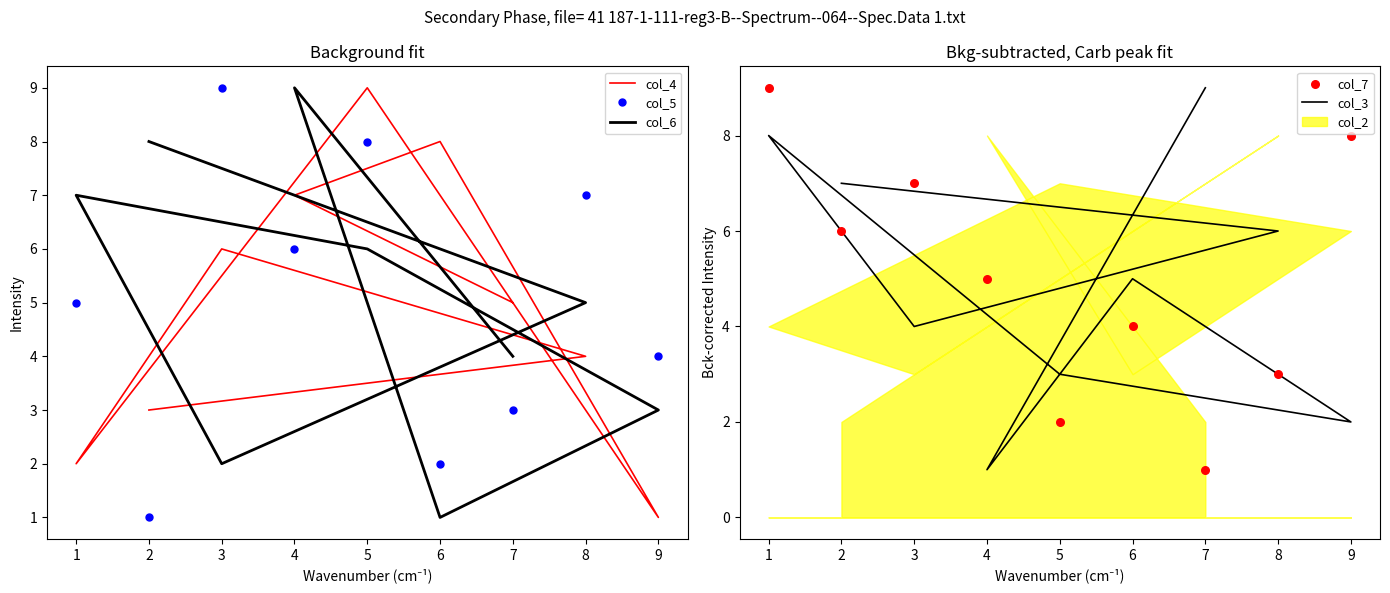

Which series has the largest Y range (max minus min)?

col_4